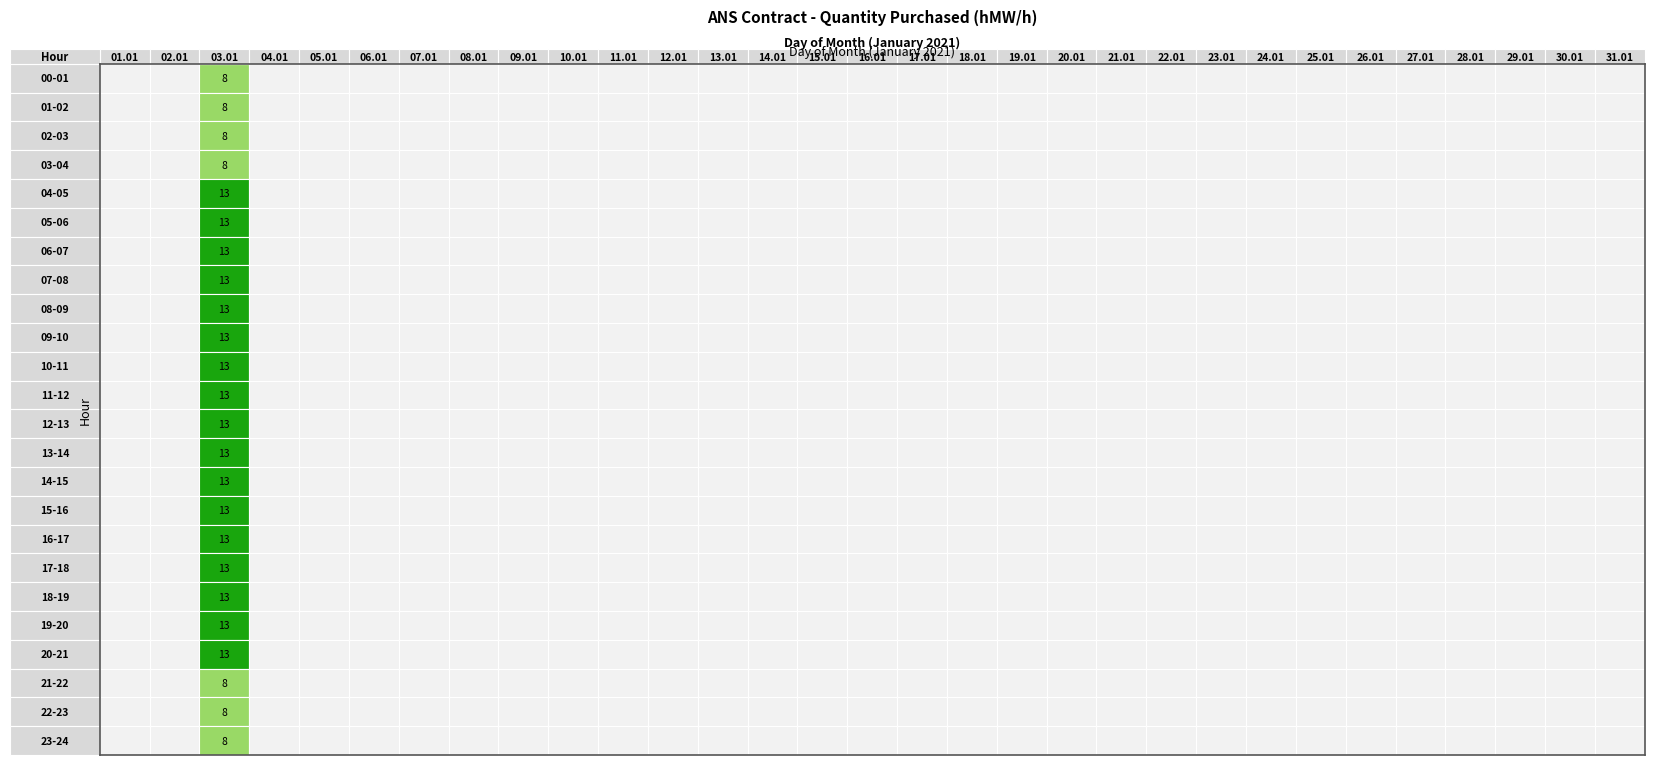

At how many categories does at least one series exceed 5?

1